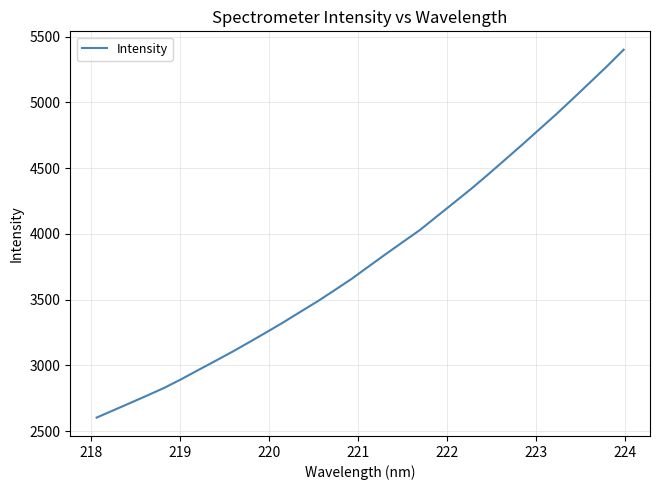

How many lines are shown in the chart?

1